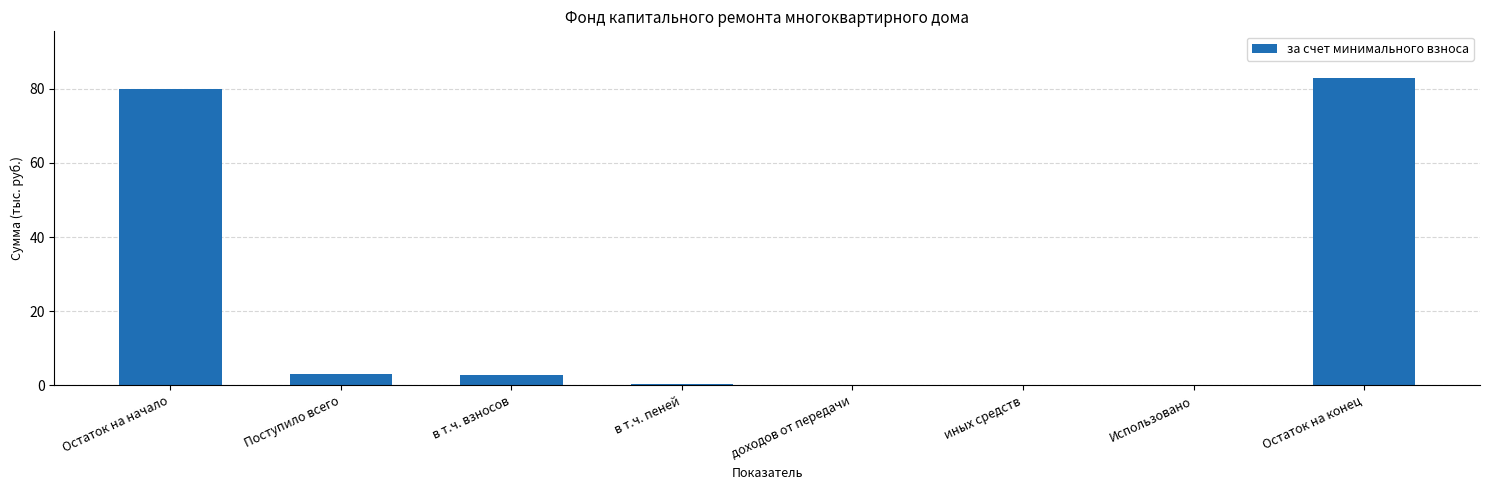

What is the sum of the values at в т.ч. пеней and Использовано?

0.5